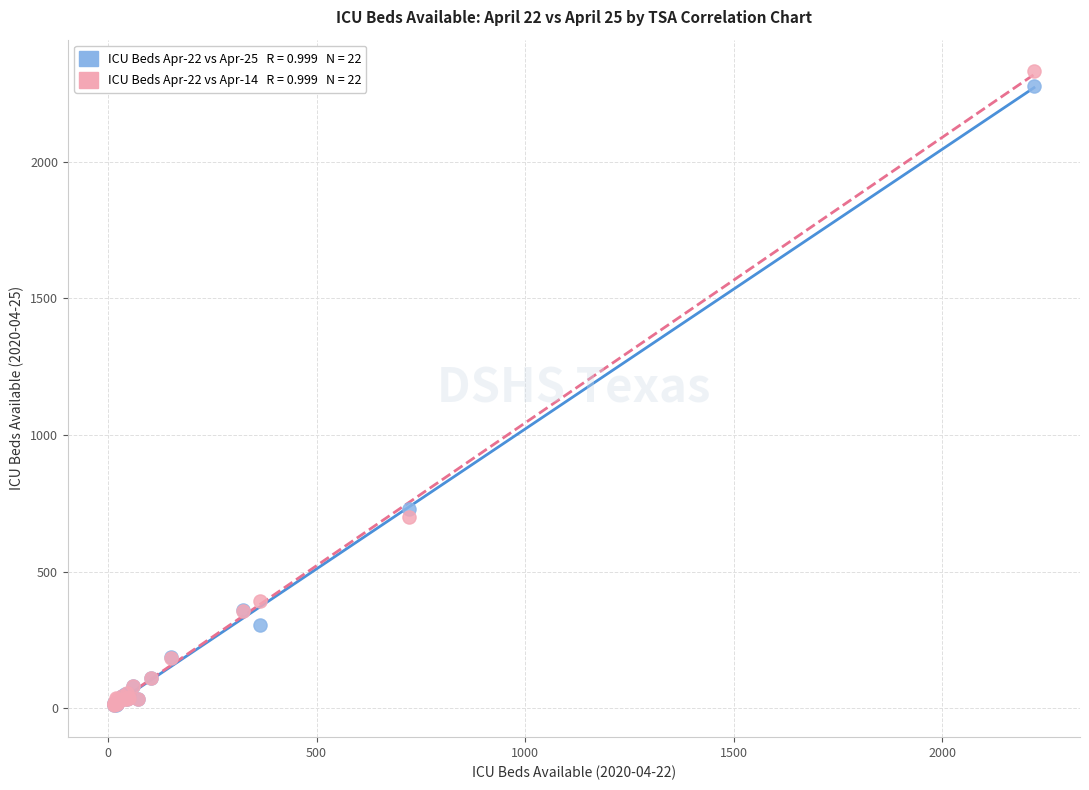

Across all series, what Y value is closest to 1170?

727